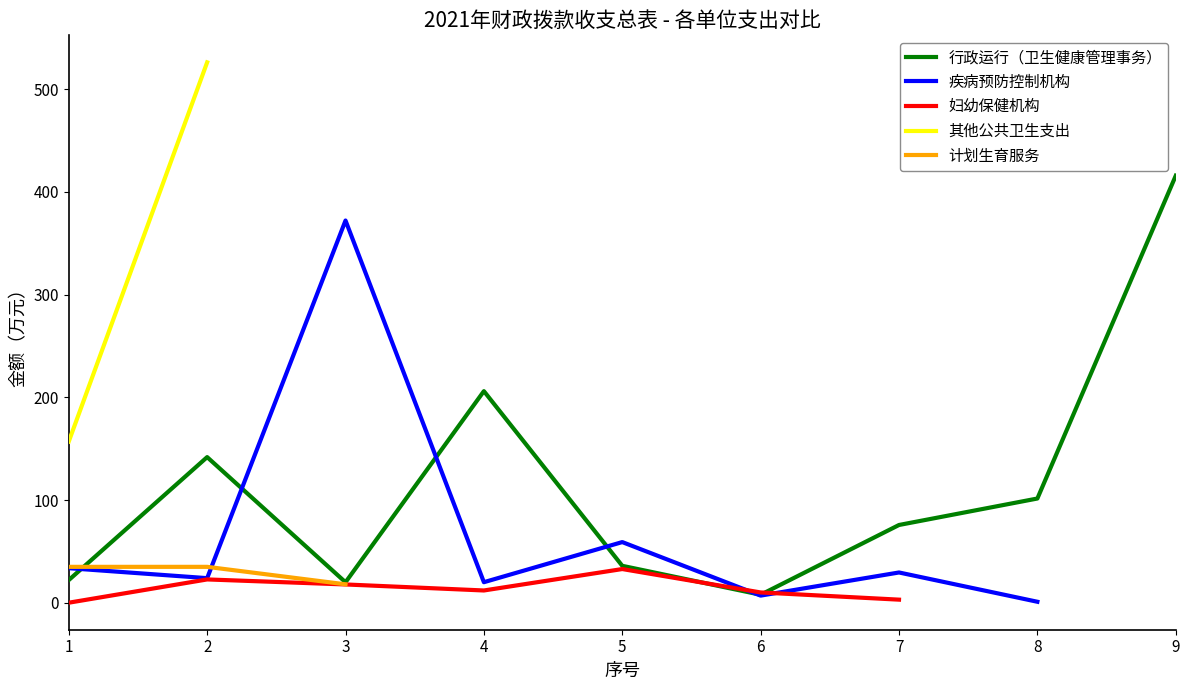

Which series has the largest range (max minus min)?

行政运行（卫生健康管理事务）